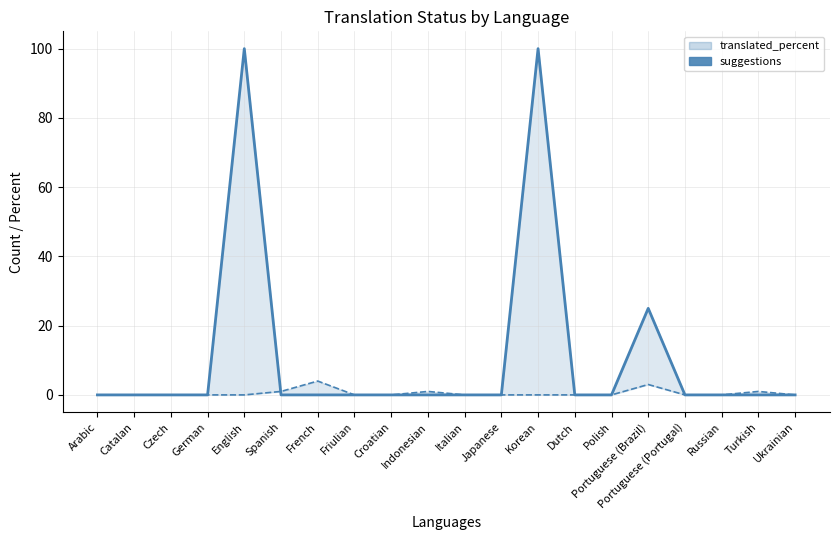

Between Polish and Czech, which is larger?

Polish